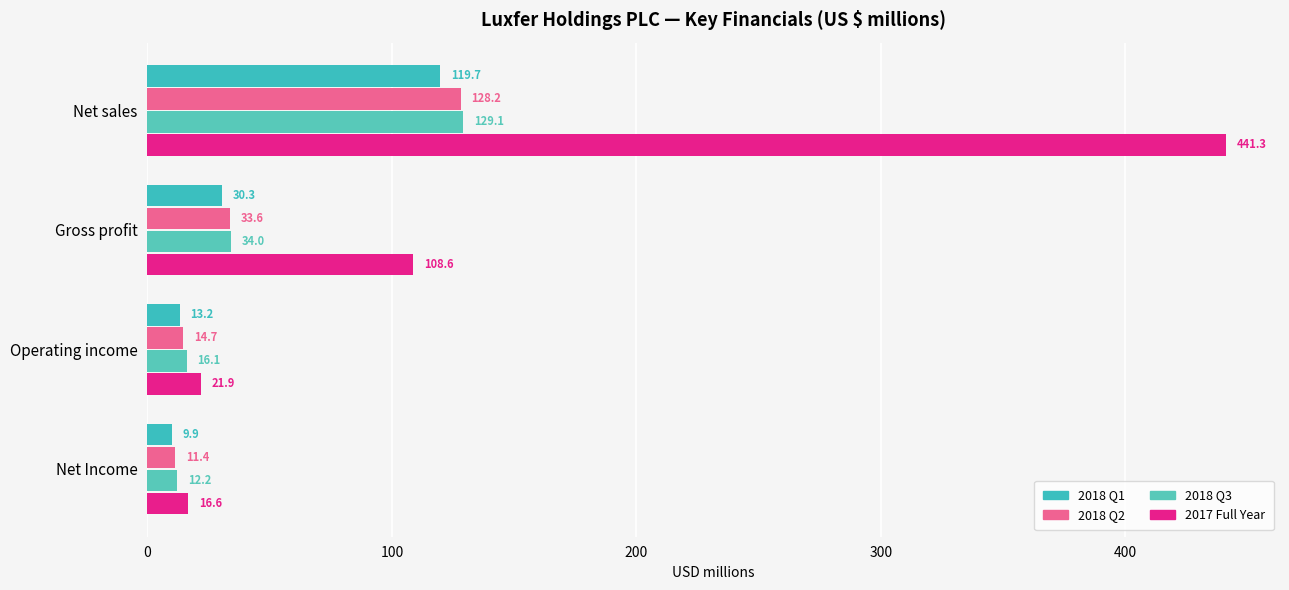

What is the difference between the maximum and minimum values in the 2017 Full Year series?

424.7